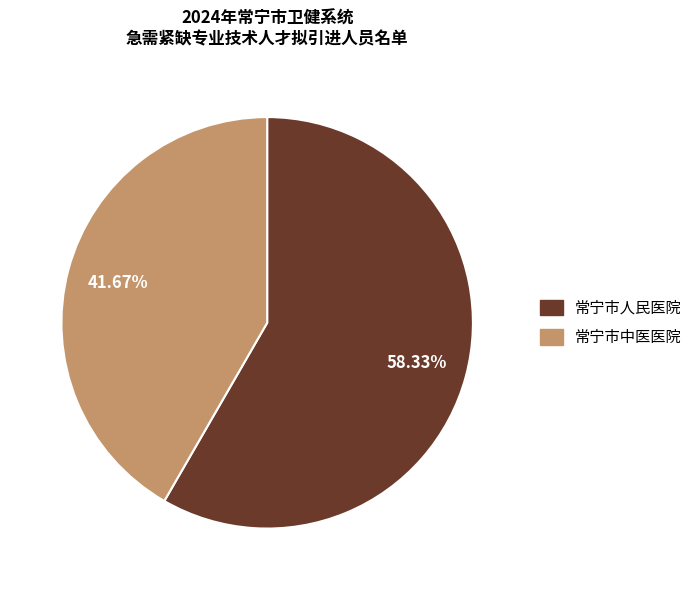

Count the number of slices in the pie.

2